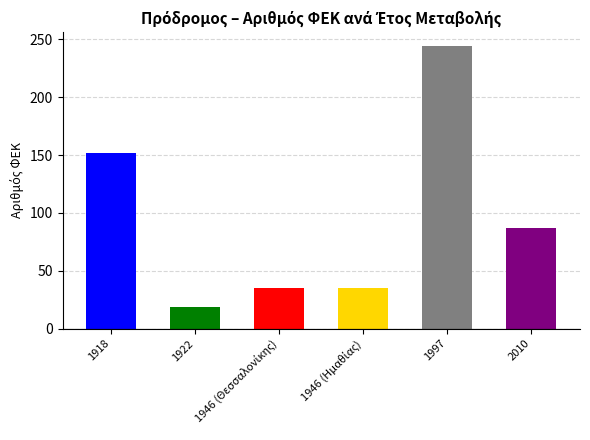

Where is the data nearest to the value 131?

1918